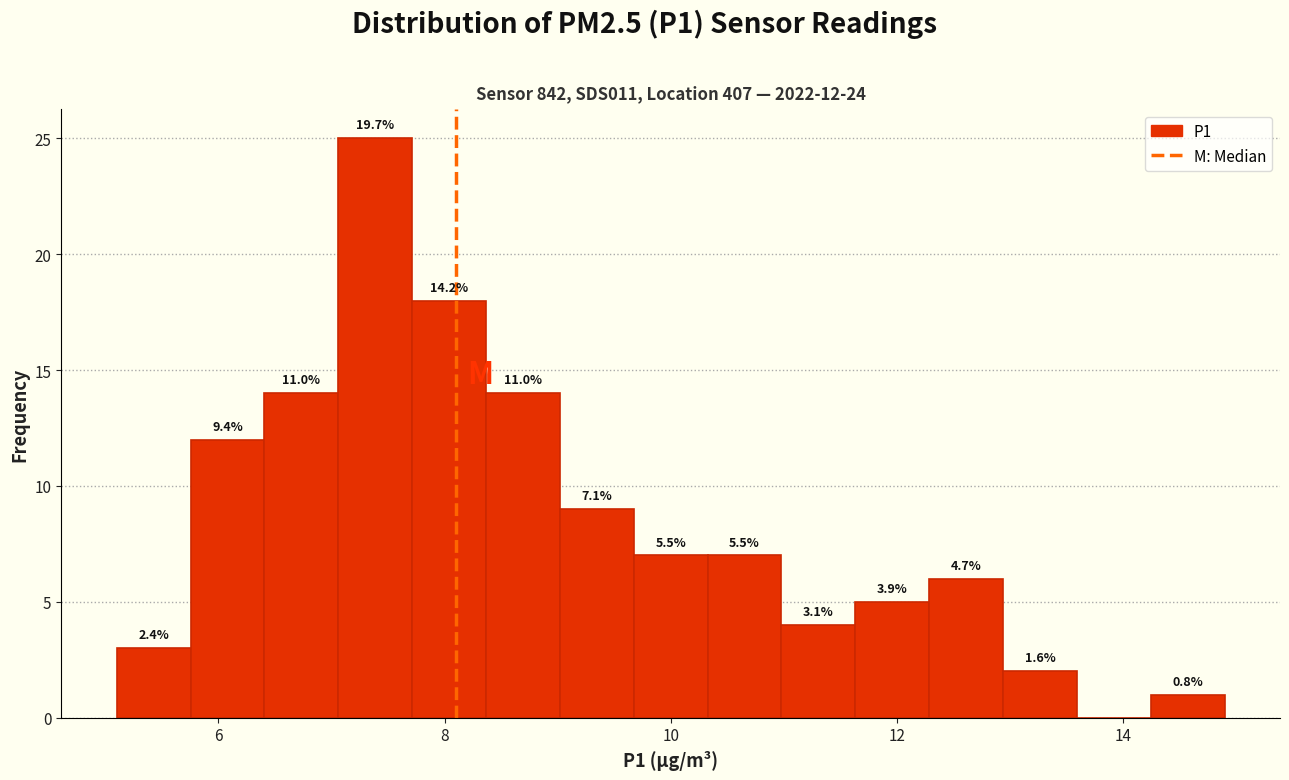

Read against the x-axis, roughly where is the centre of the tallest bar?

7.4